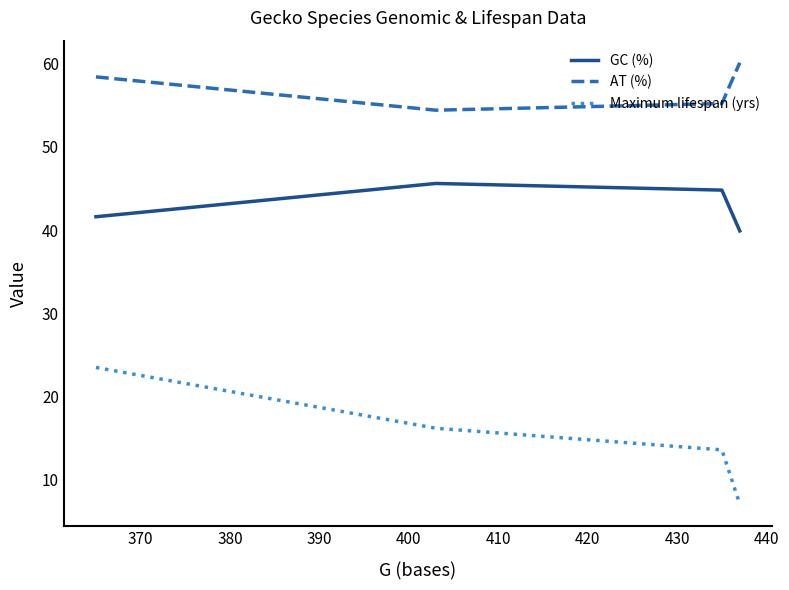

Does the chart have visible grid lines?

No